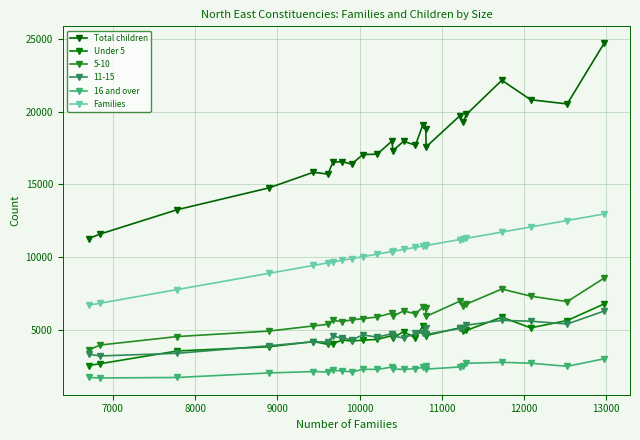

True or false: Under 5 and Families cross at least once.

False